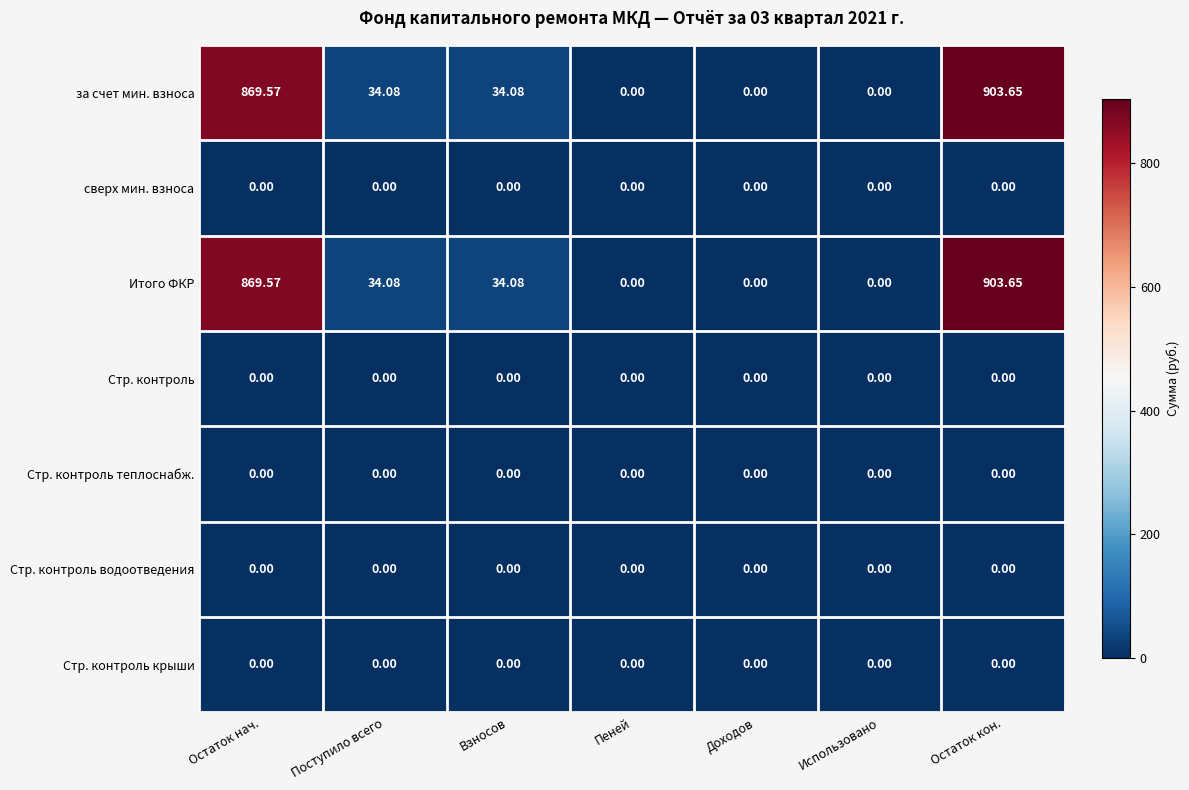

Count the number of categories in the chart.

7